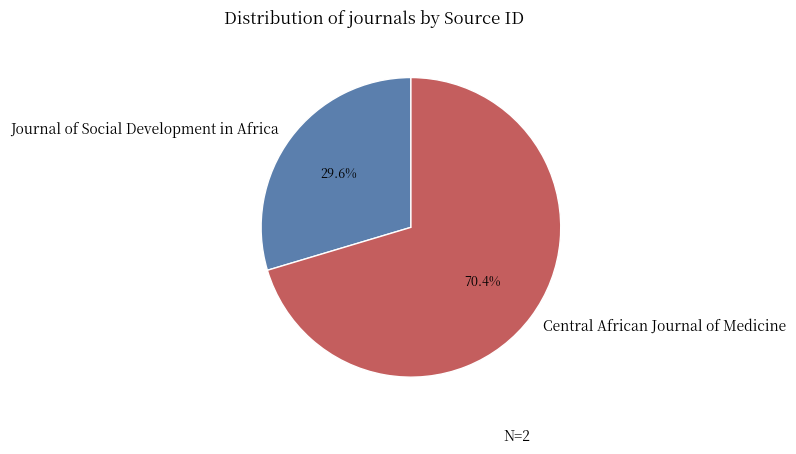

Is the sum of Journal of Social Development in Africa and Central African Journal of Medicine greater than half?

Yes